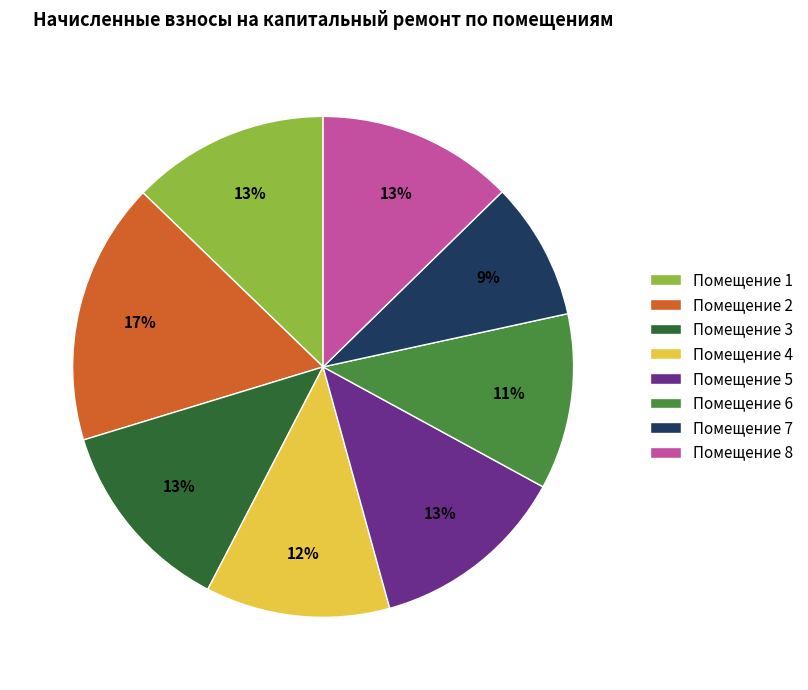

Do Помещение 6 and Помещение 2 together represent more than half of the pie?

No